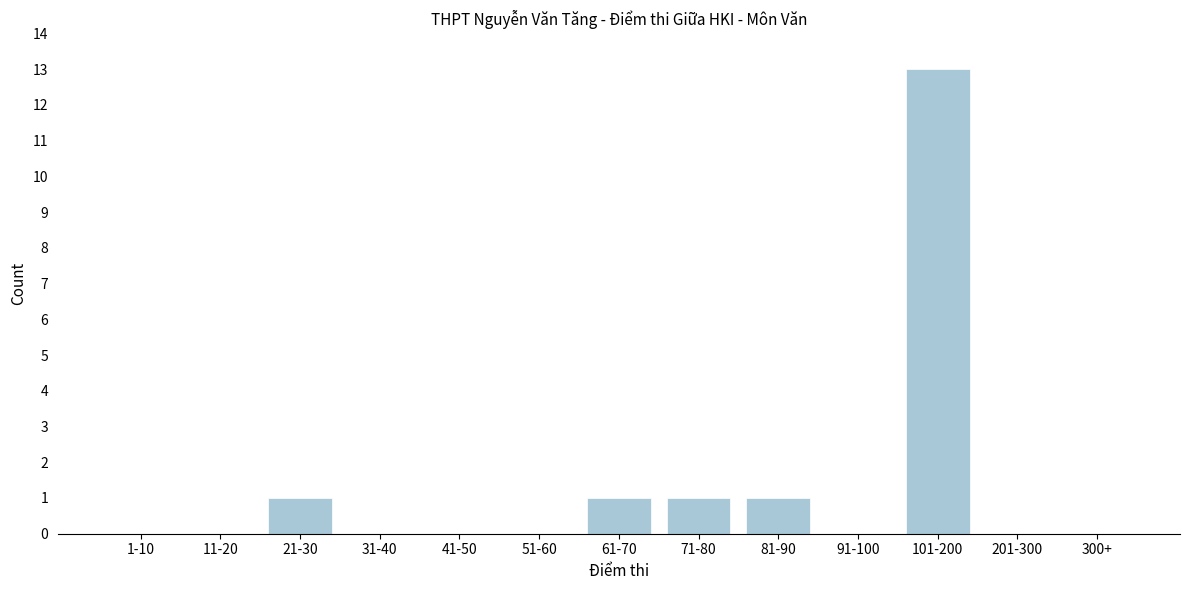

Reading right to left, extract all data points from this chart.

300+=0	201-300=0	101-200=13	91-100=0	81-90=1	71-80=1	61-70=1	51-60=0	41-50=0	31-40=0	21-30=1	11-20=0	1-10=0